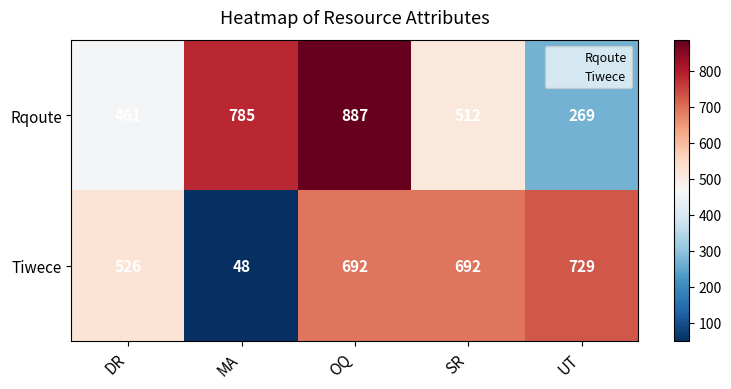

The Rqoute series shows 461 at DR. True or false?

True